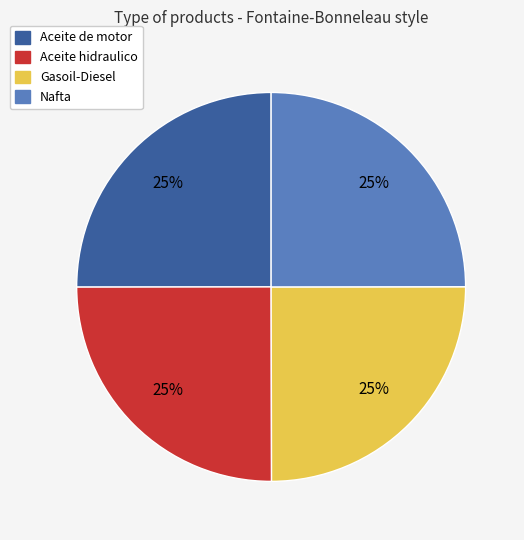

The Aceite hidraulico slice represents 37% of the pie. True or false?

False